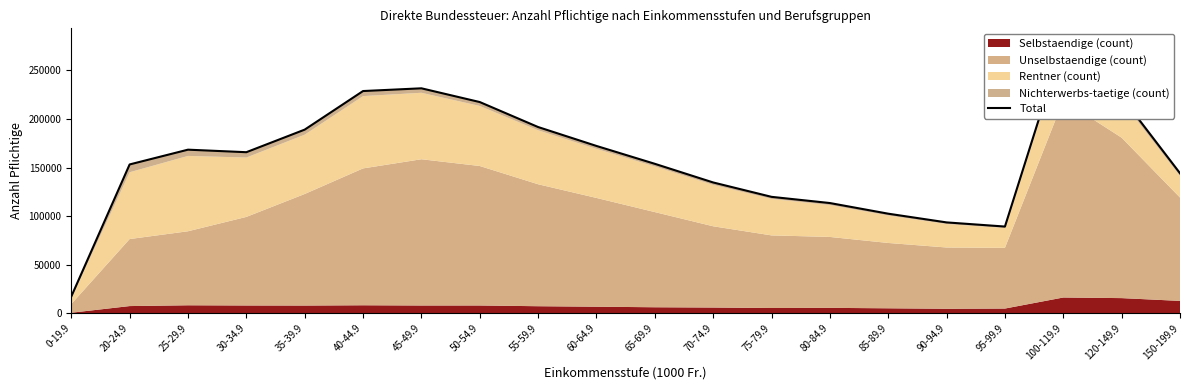

What is the value of the 17th point from the left?

89247